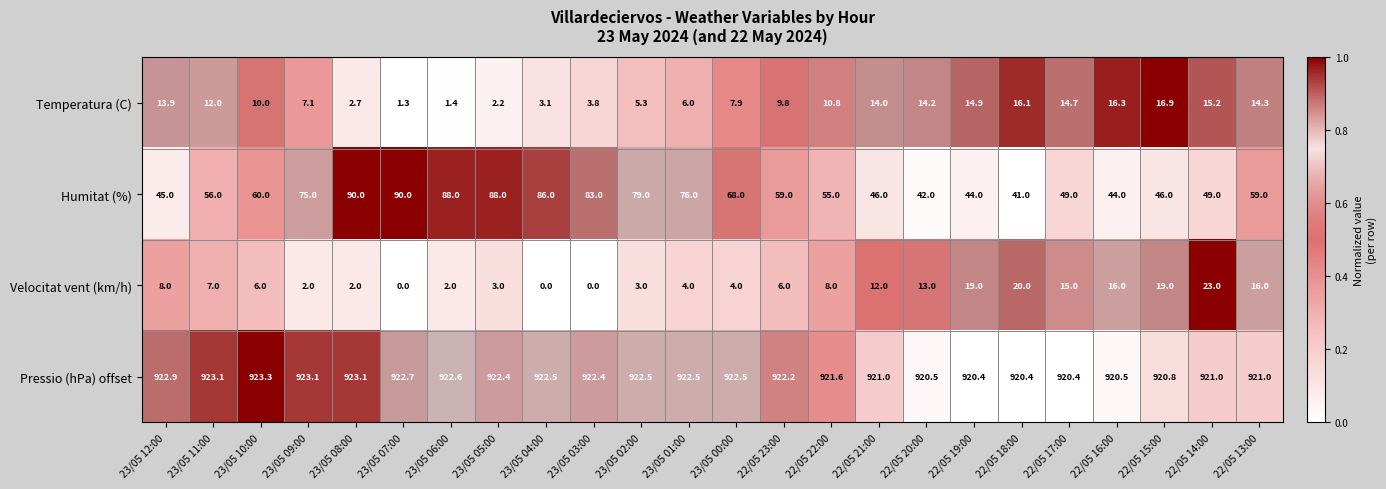

What is the total value across all series at 23/05 01:00?

1008.5